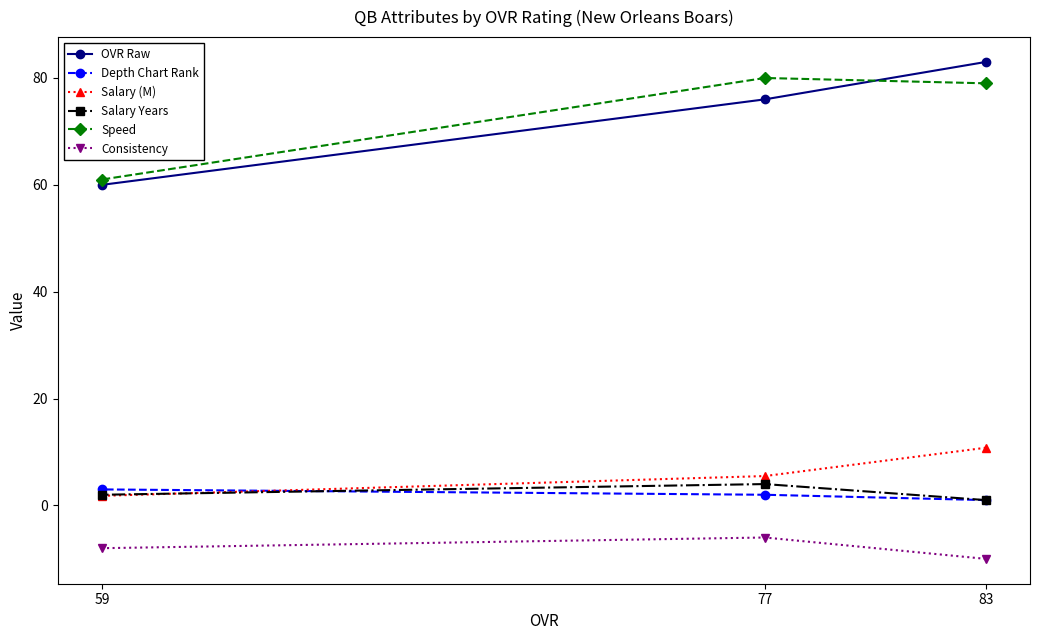

Is the value of Consistency at 77 greater than the value of Depth Chart Rank at 77?

No